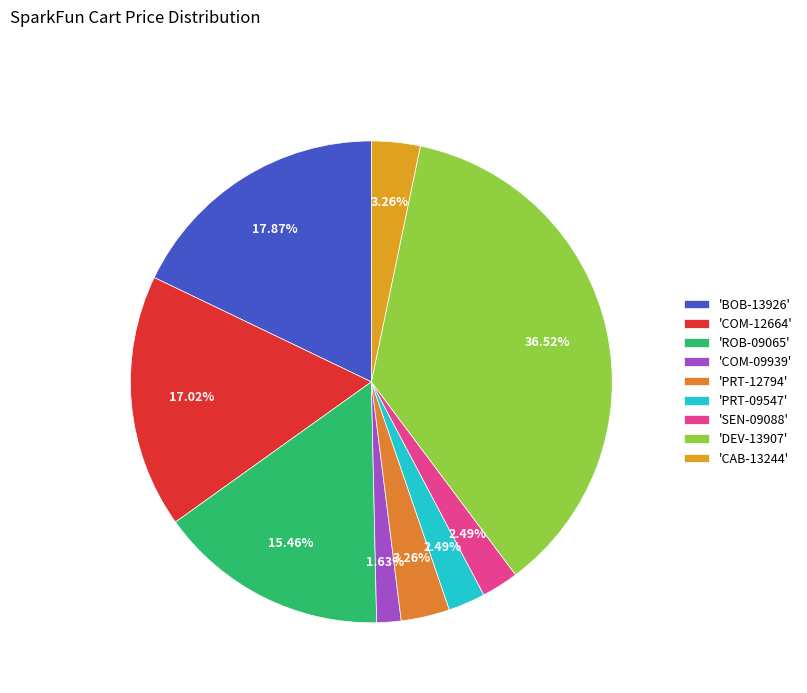

Count the number of slices in the pie.

9